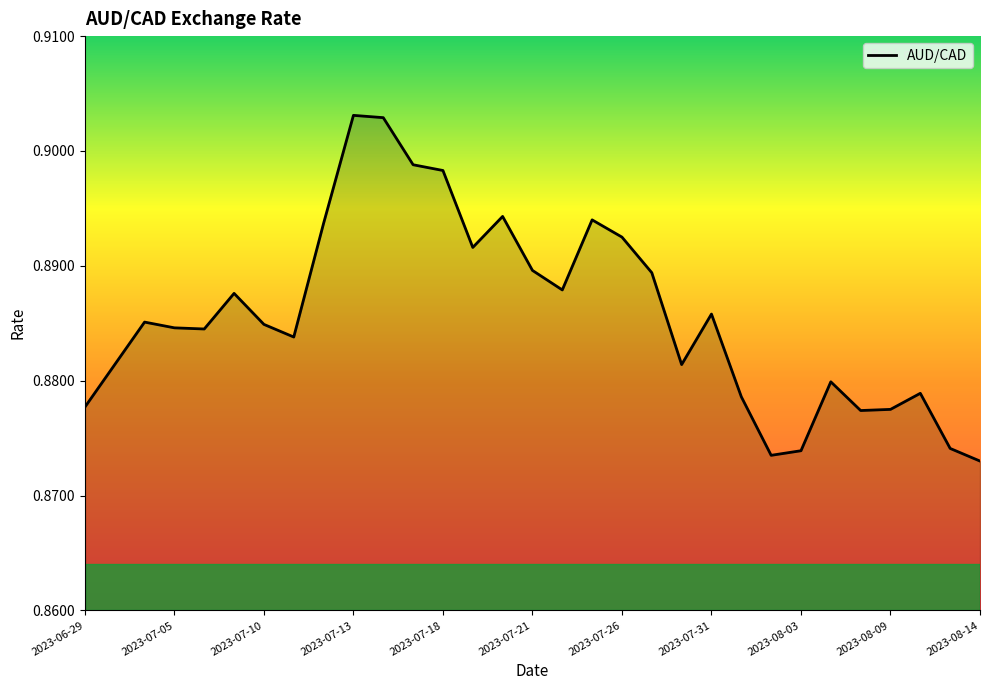

What is the maximum value shown in the chart?

0.9